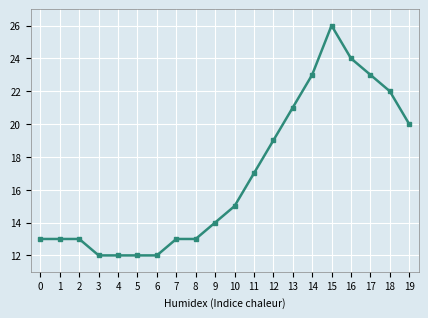

Is it true that the value at 1 is 13?

True